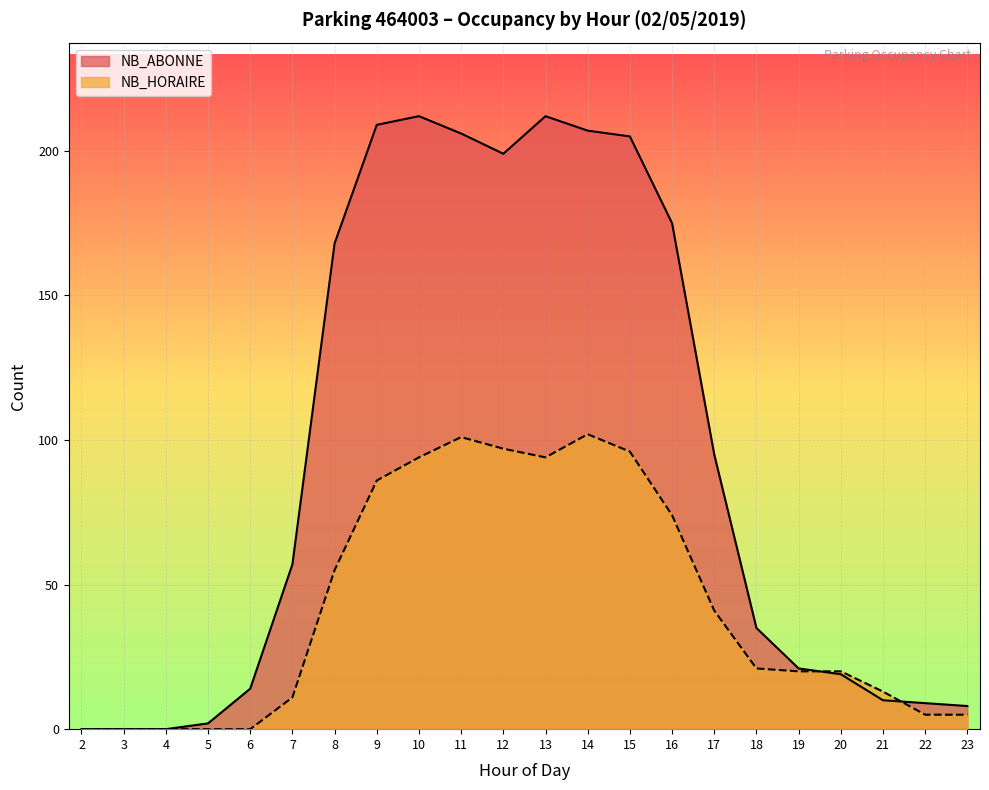

How many intersections are there between NB_HORAIRE and NB_ABONNE?

2